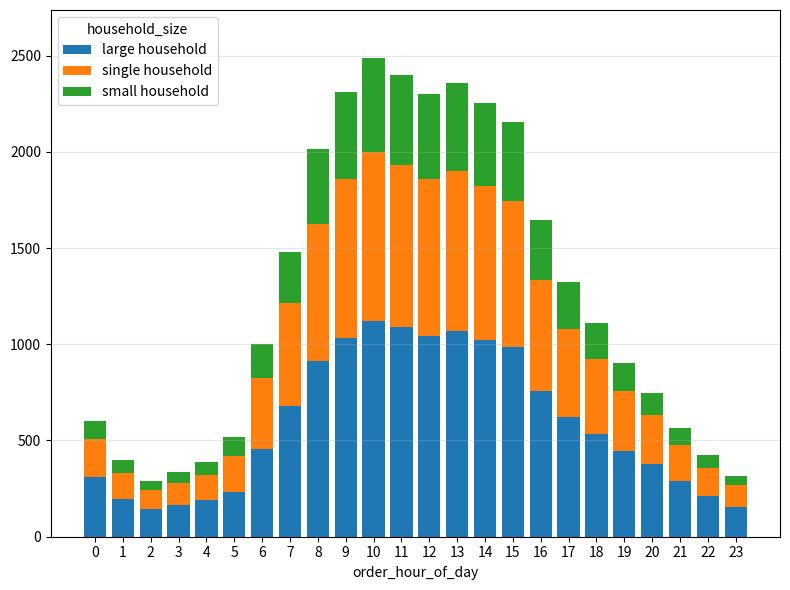

How many bars are there in total?

24